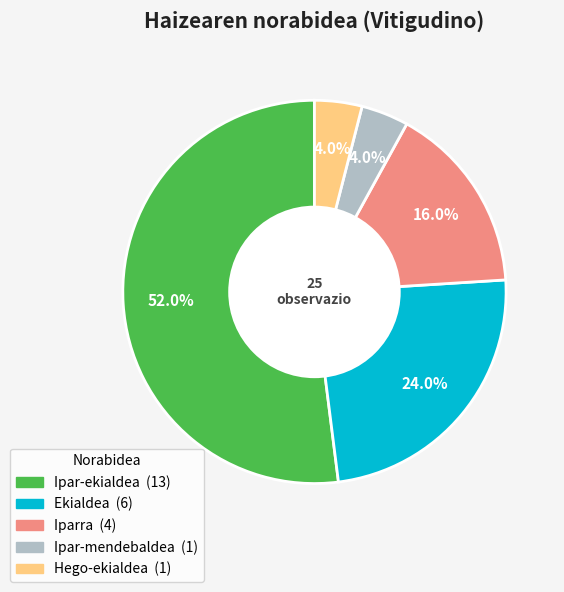

Count the number of slices in the pie.

5